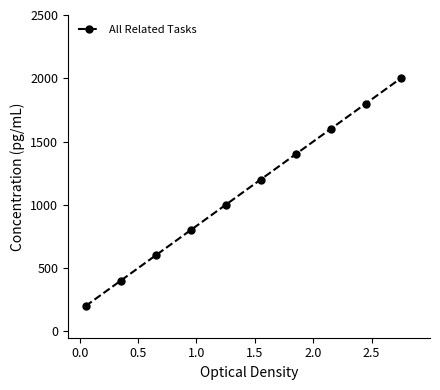

What is the smallest value displayed?

200